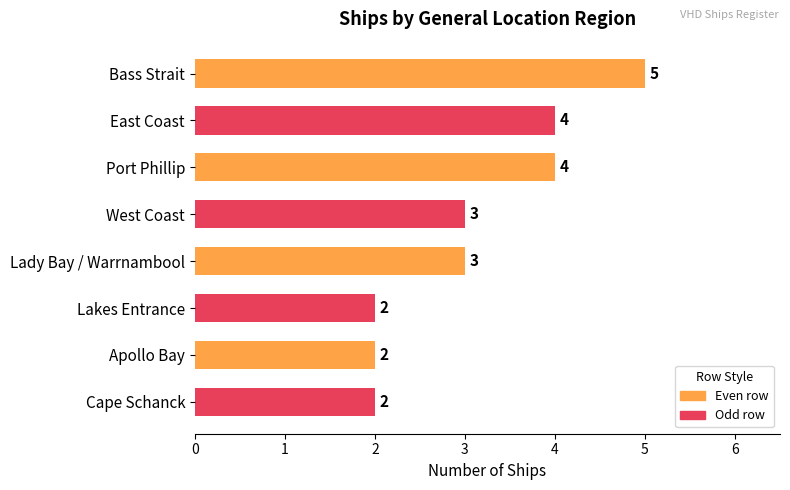

The chart shows a value of 6 at Port Phillip. True or false?

False